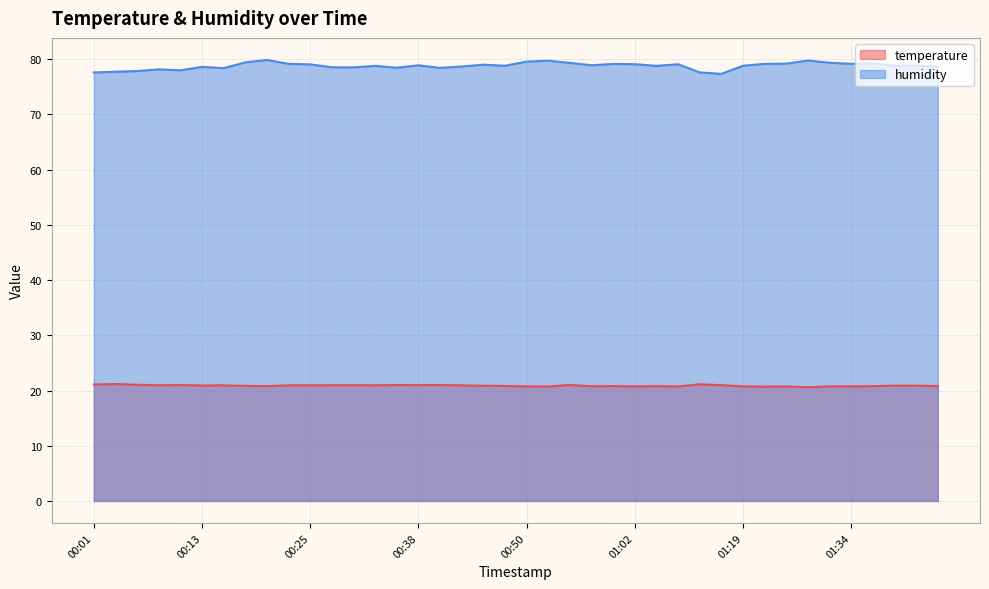

In temperature, how many points are higher than both neighbors (excluding endpoints)?

11